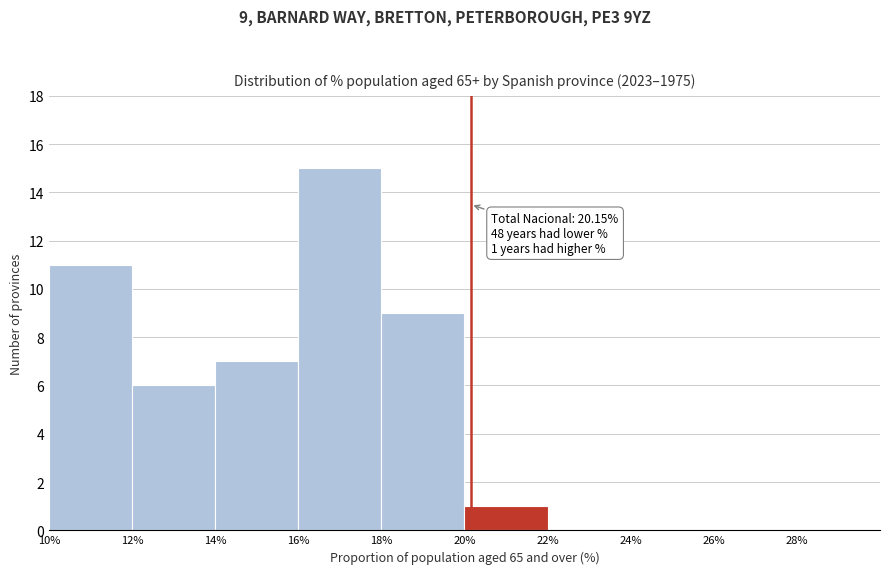

Over which range of the x-axis is the bar tallest?

16 to 18